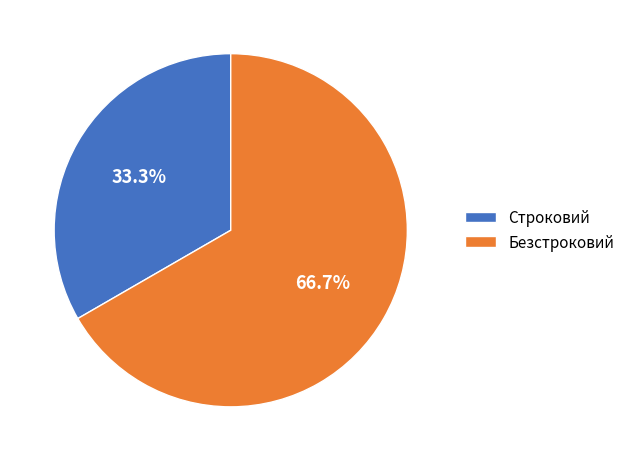

To the nearest percent, what is the average slice percentage?

50%